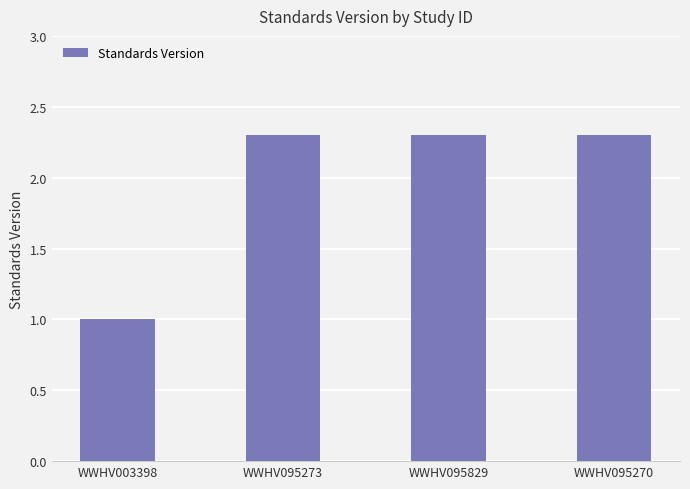

Reading left to right, what are all the values shown in this chart?

1.0	2.3	2.3	2.3